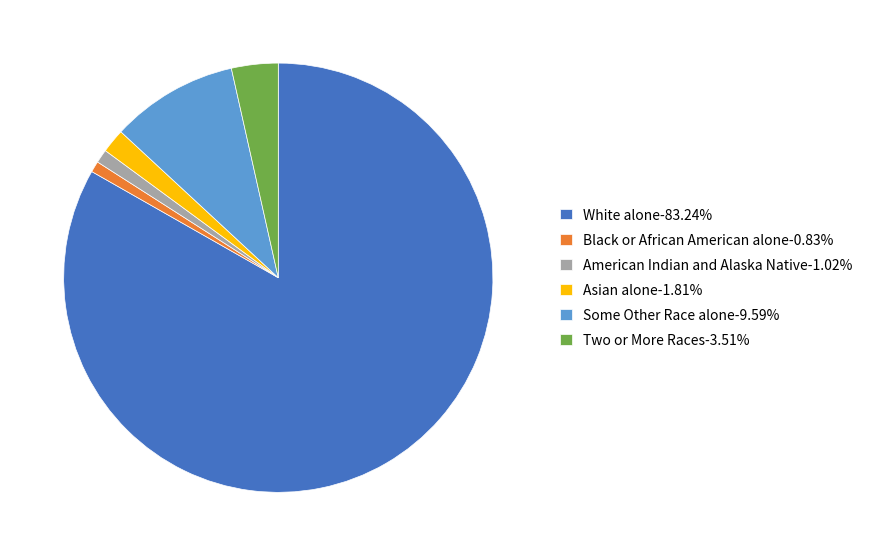

Is the sum of Black or African American alone-0.83% and White alone-83.24% greater than half?

Yes